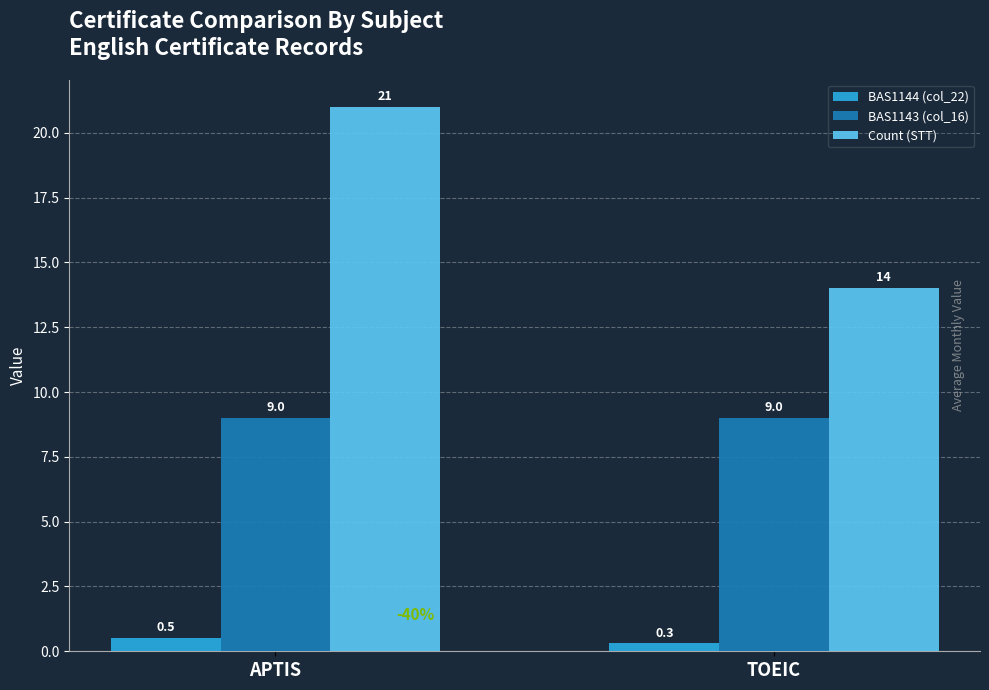

What is the sum of all Count (STT) values?

35.0